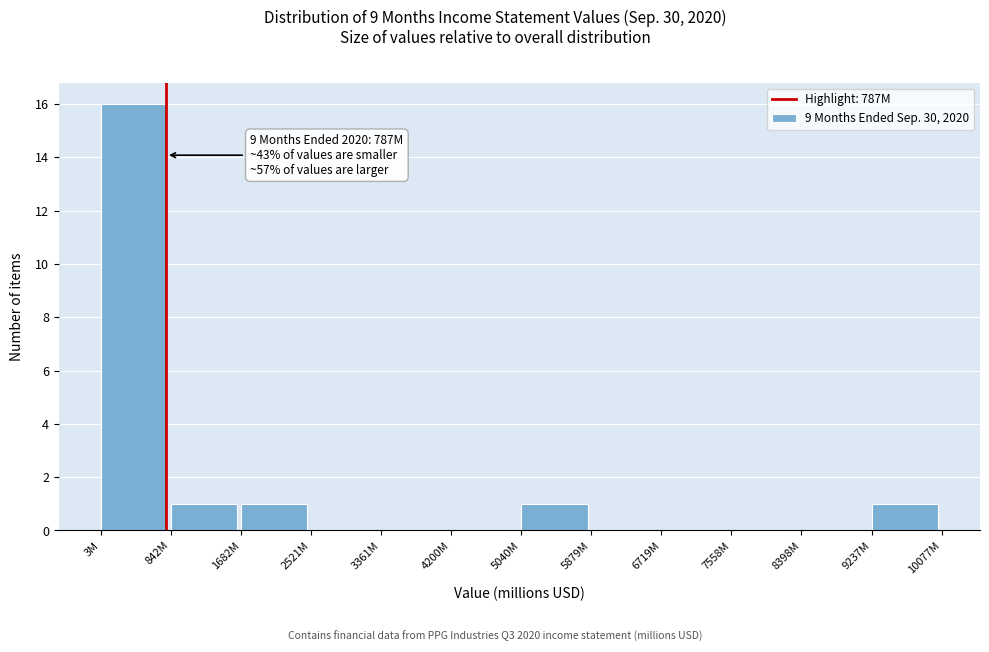

Reading left to right, list all the values displayed in this chart.

3M=16	842M=1	1682M=1	2521M=0	3361M=0	4200M=0	5040M=1	5879M=0	6719M=0	7558M=0	8398M=0	9237M=1